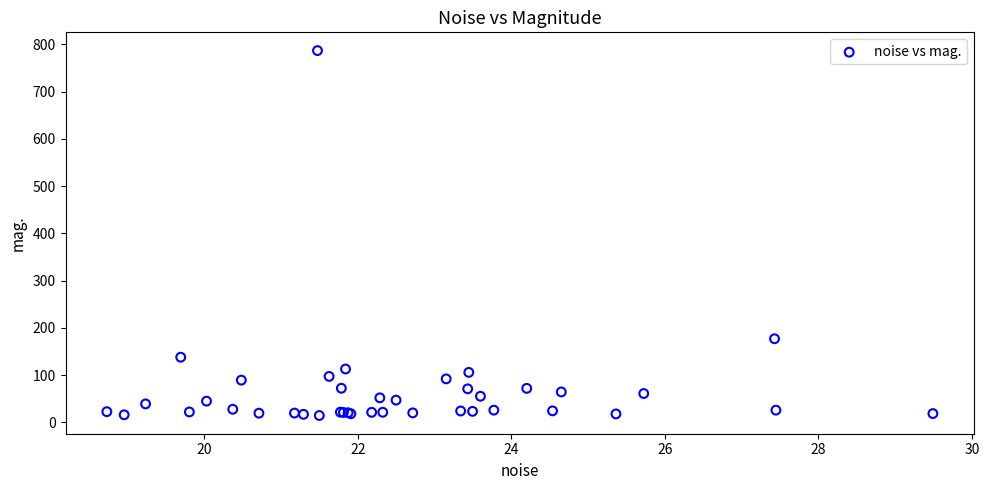

What Y value in the scatter plot is closest to 400?

176.8